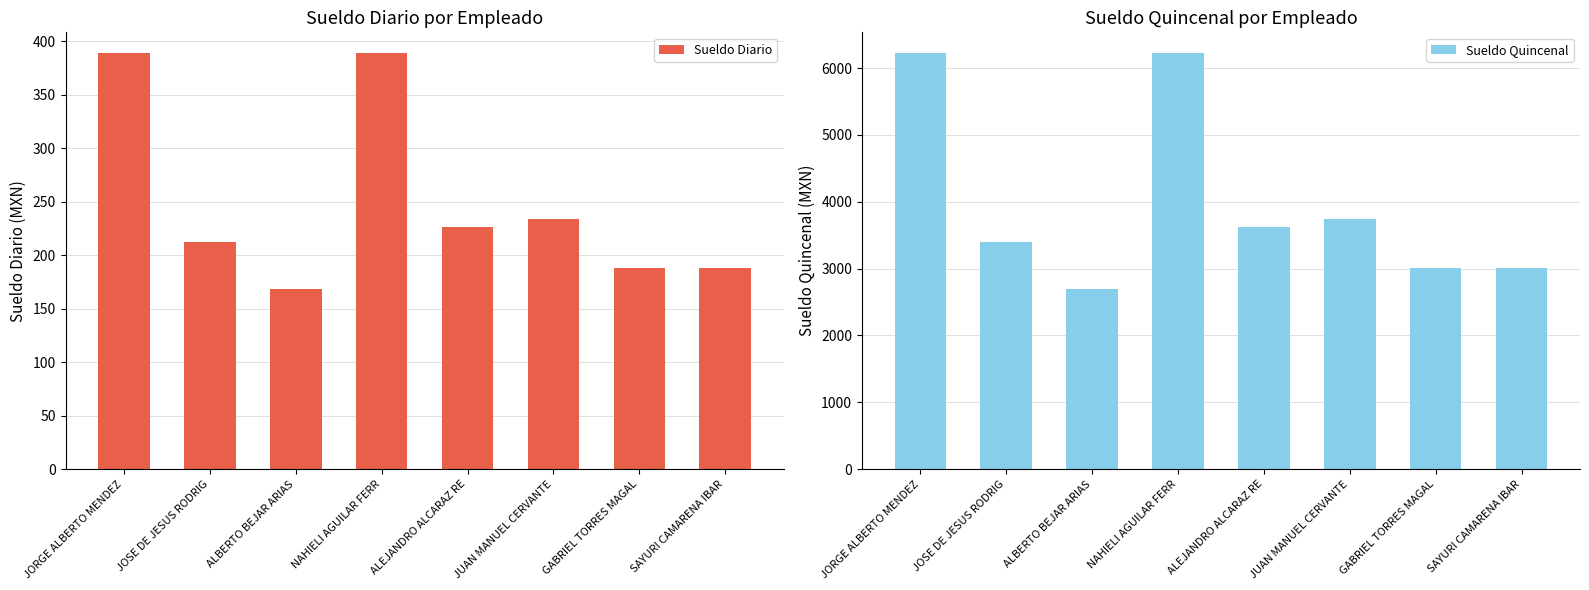

What are all the series names shown in the legend?

Sueldo Diario, Sueldo Quincenal